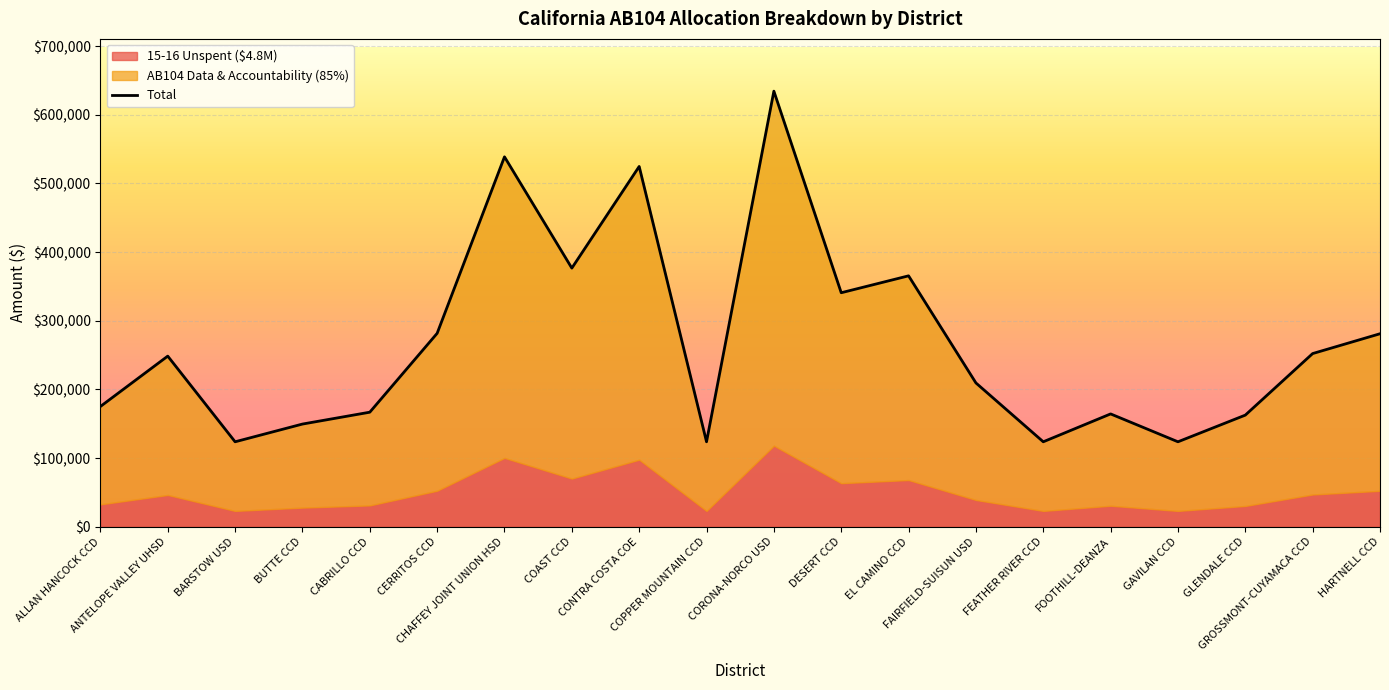

Is the value of Total at CORONA-NORCO USD greater than the value of AB104 Data & Accountability (85%) at CERRITOS CCD?

Yes